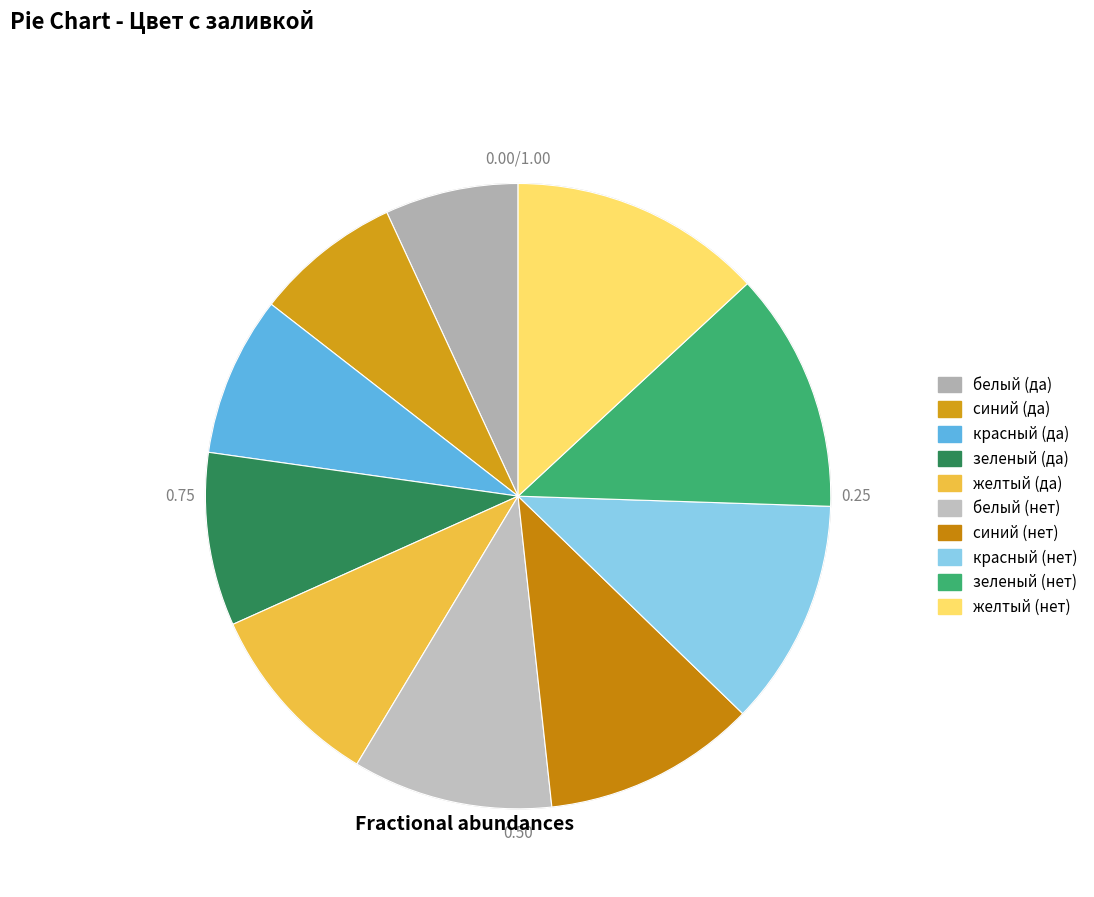

What percentage do зеленый (нет) and желтый (да) together represent?

22.1%